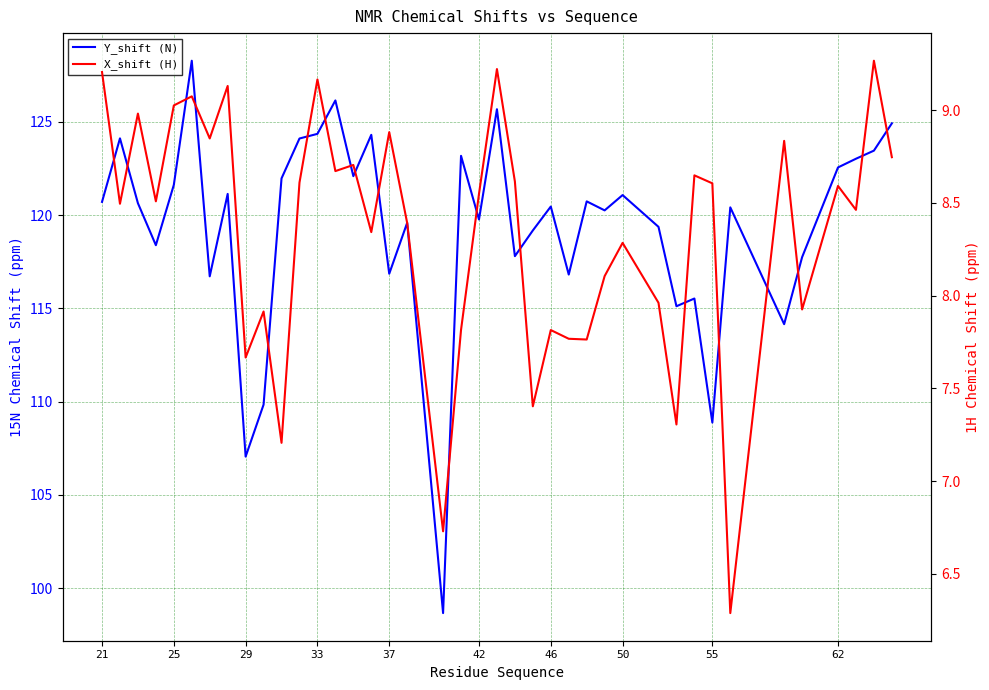

Rank the series at 62 from lowest to highest value.

X_shift (H), Y_shift (N)